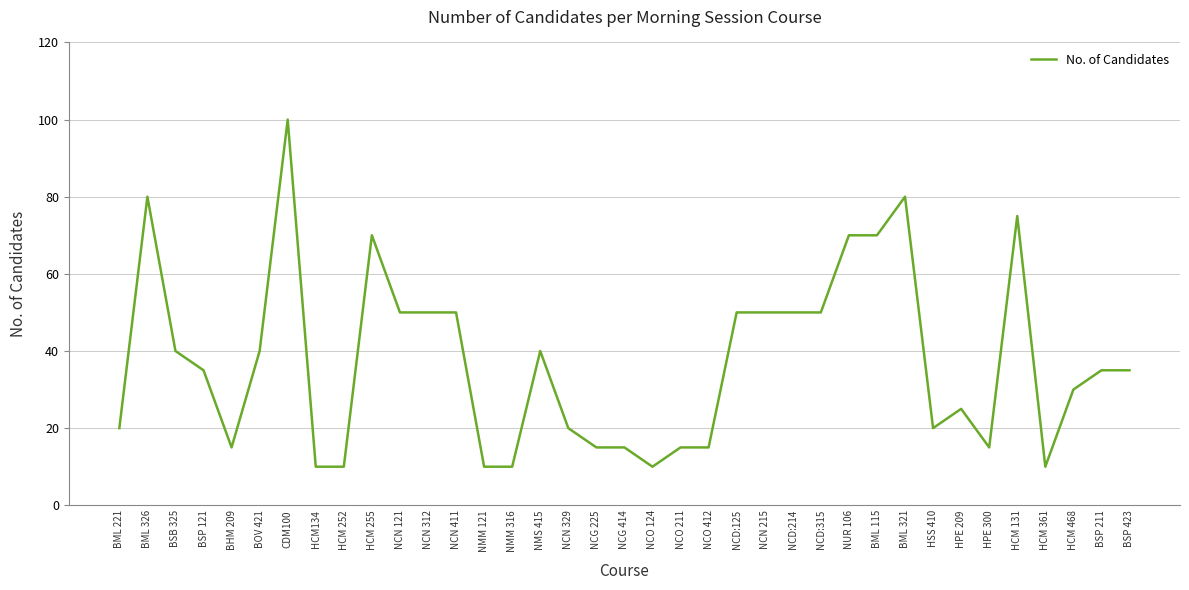

What is the difference between the values at BML 221 and HCM 361?

10